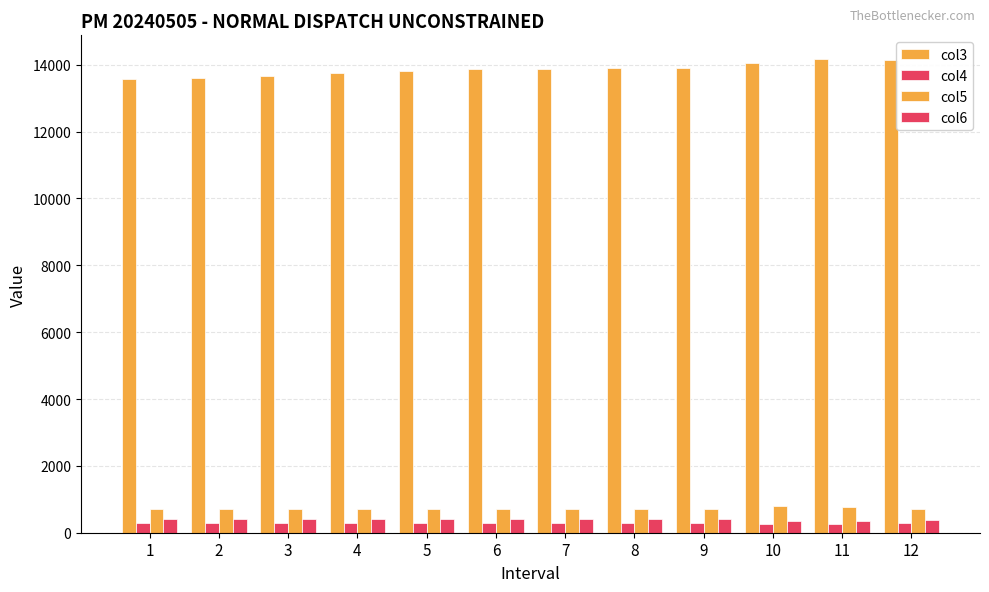

How many bars are there in each group?

4